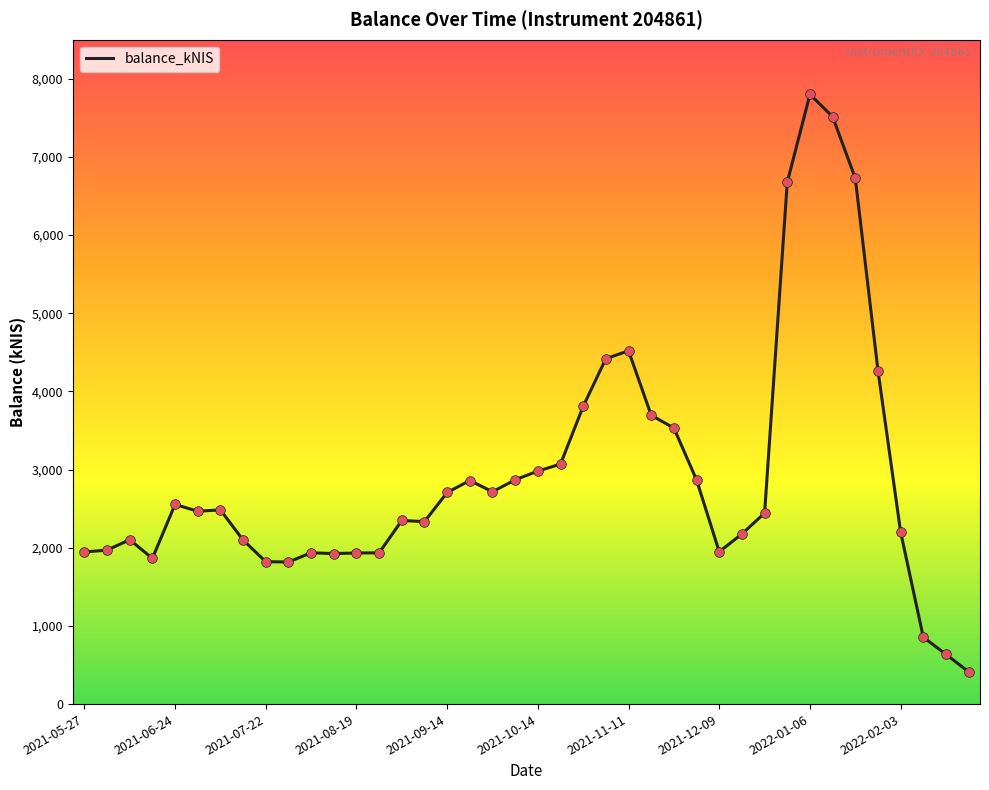

What is the greatest value displayed?

7800.6